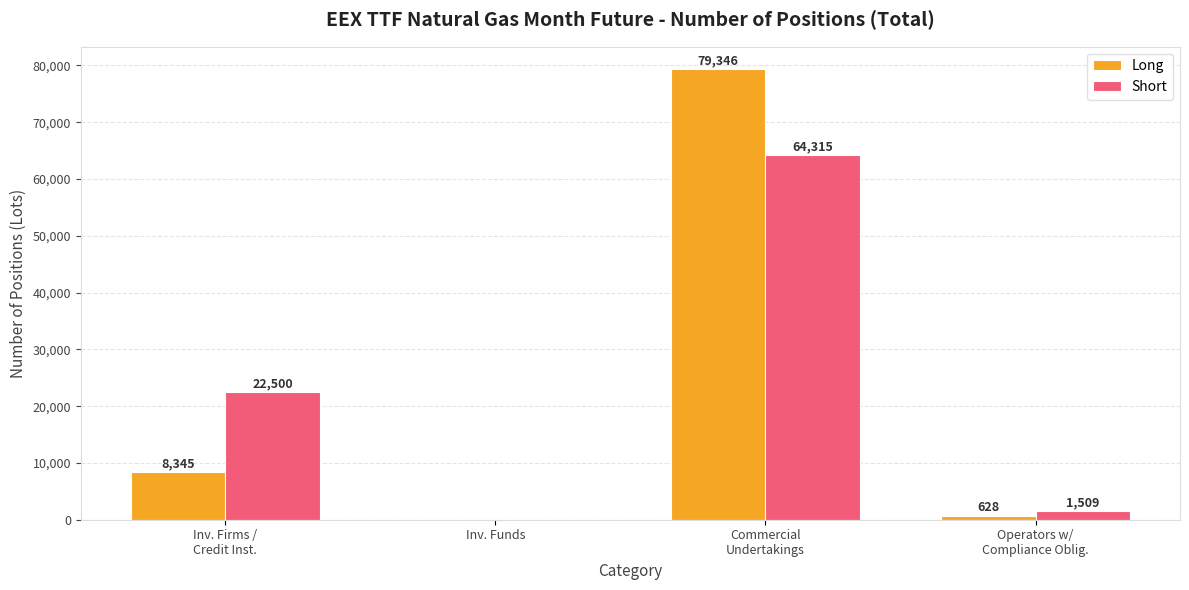

What is the total value across all series at Inv. Firms /
Credit Inst.?

30845